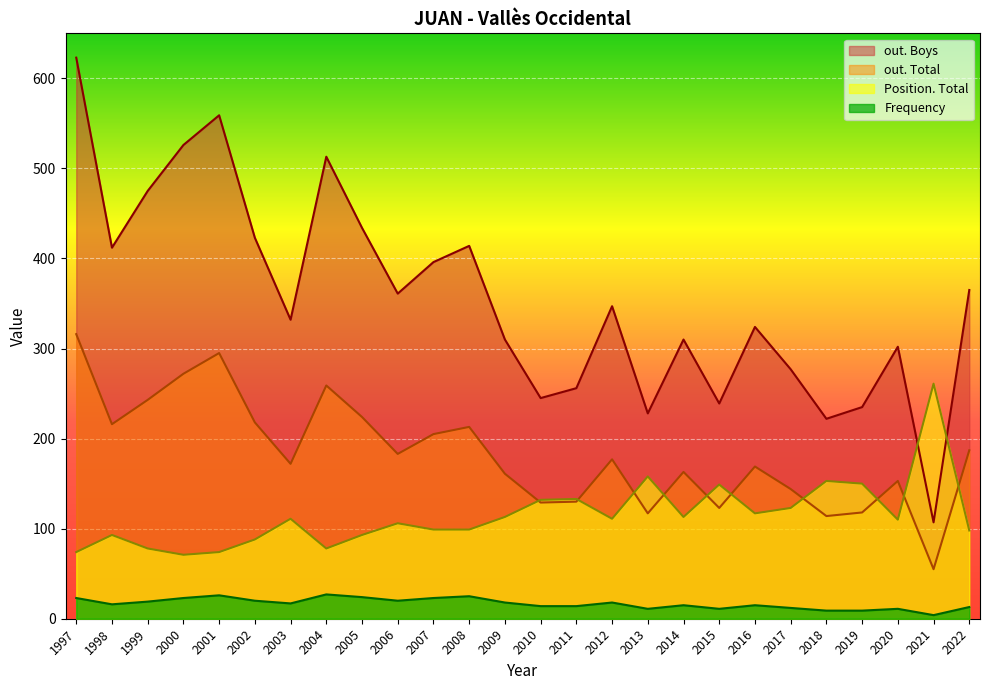

How many values in the Position. Total series exceed 111?

11